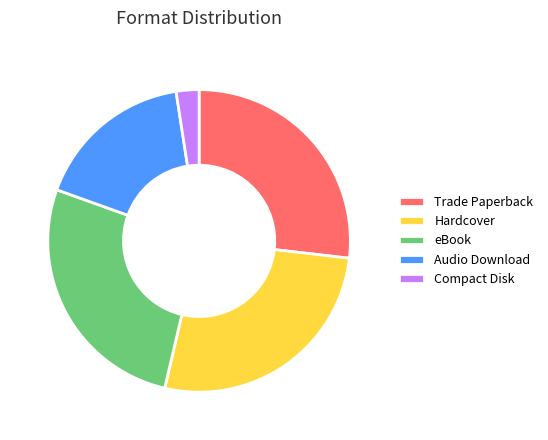

Does any single category account for the majority?

No